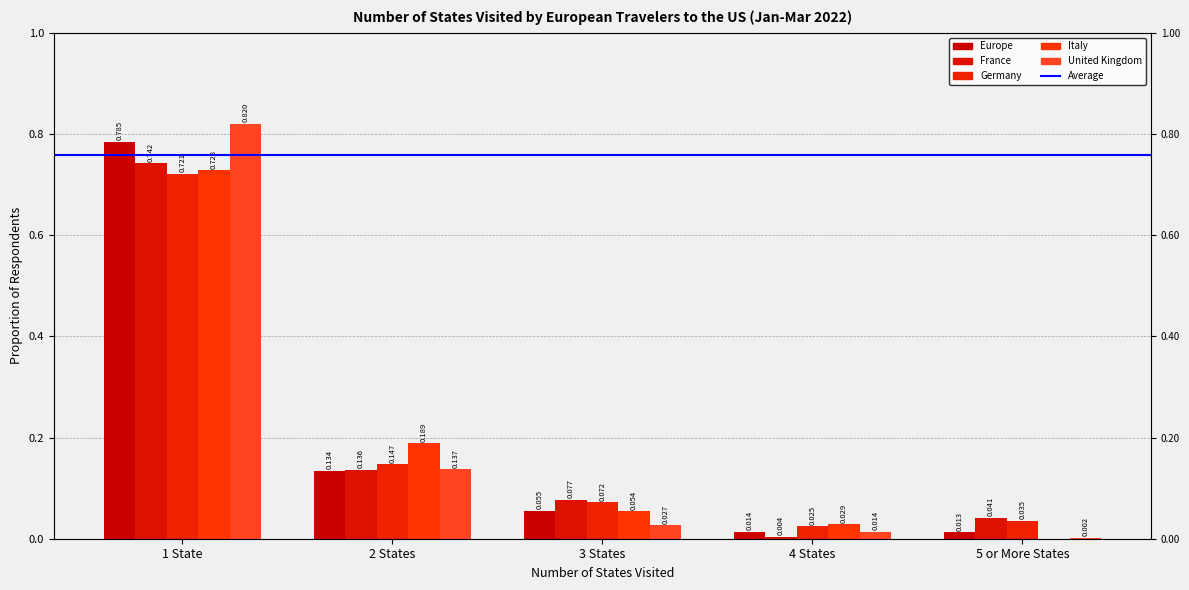

The Italy series shows 0.3 at 5 or More States. True or false?

False